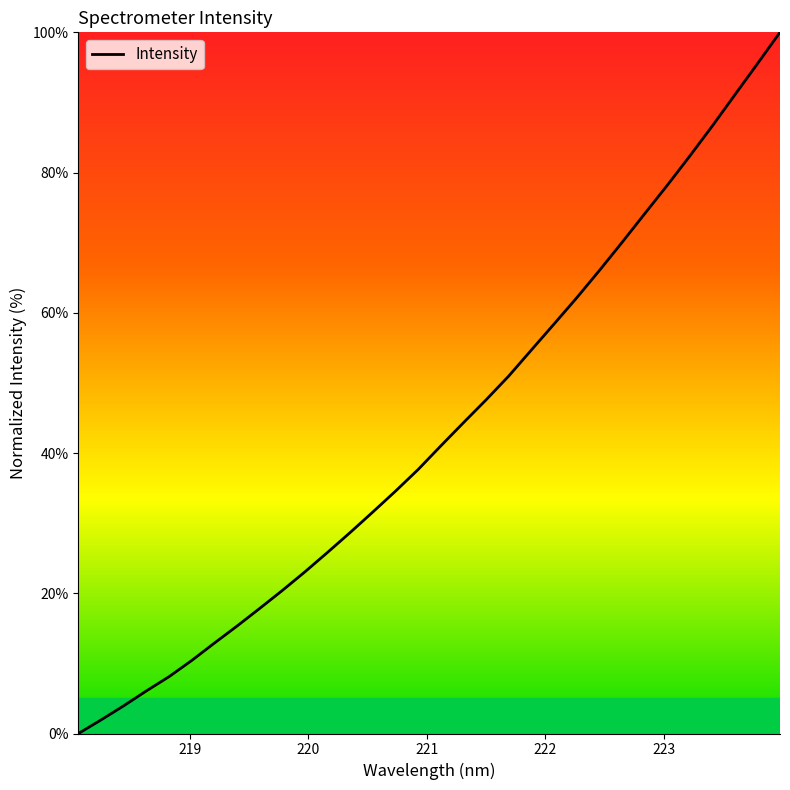

What is the average value?

43.2